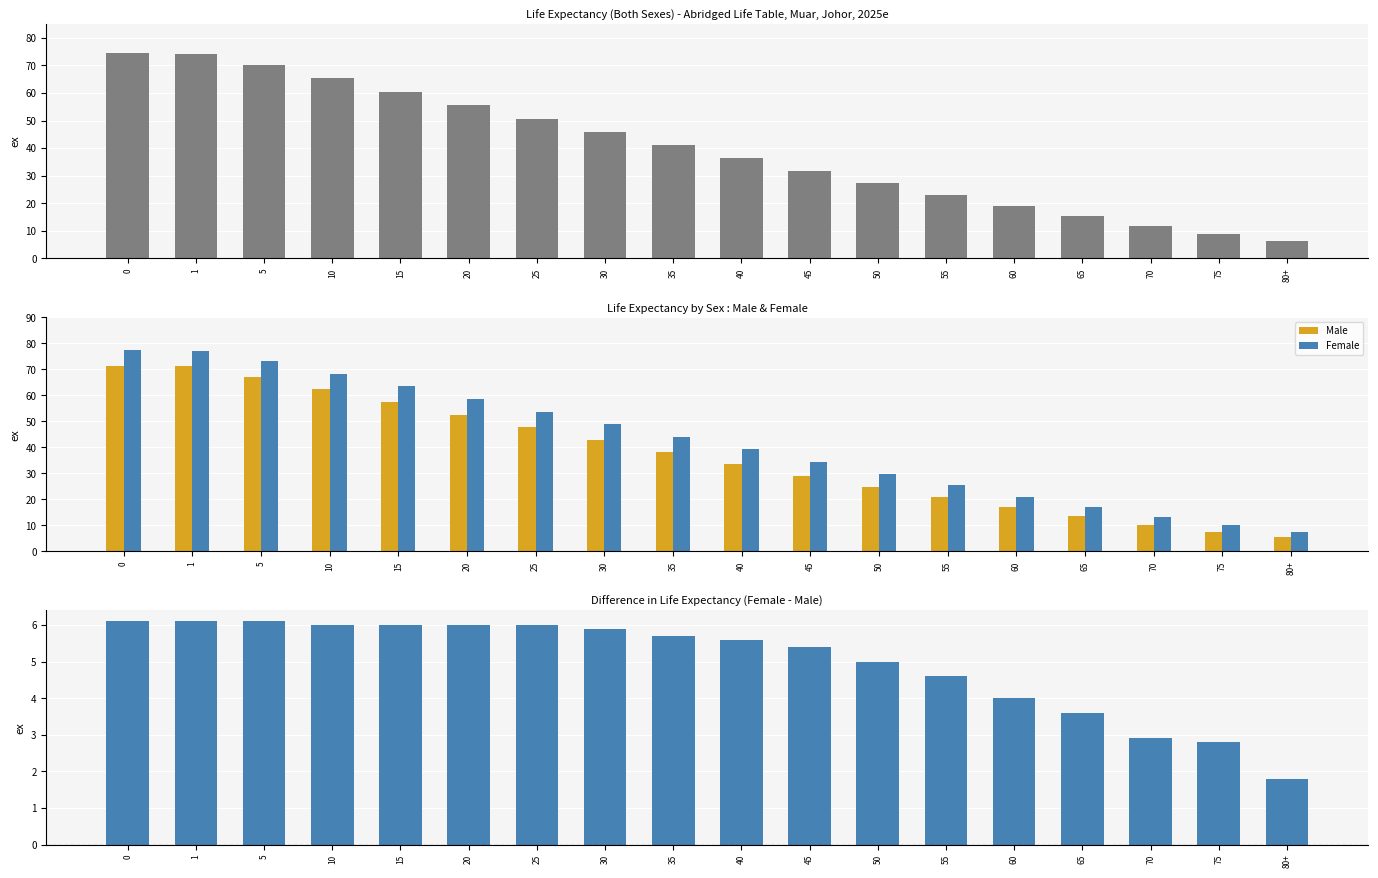

Where is Female - Male nearest to the value 3?

70